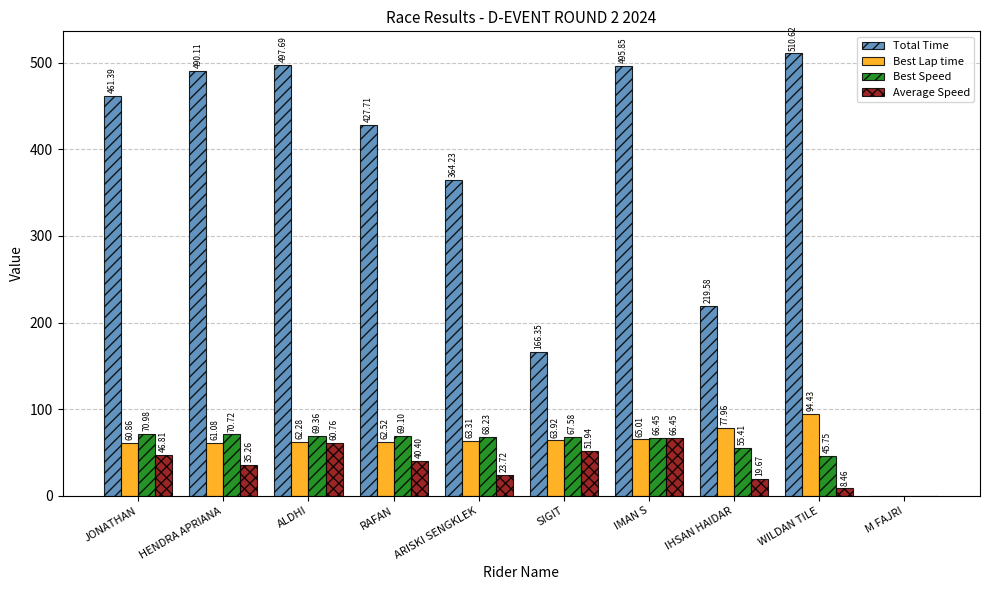

At which category is the sum across all series the highest?

IMAN S